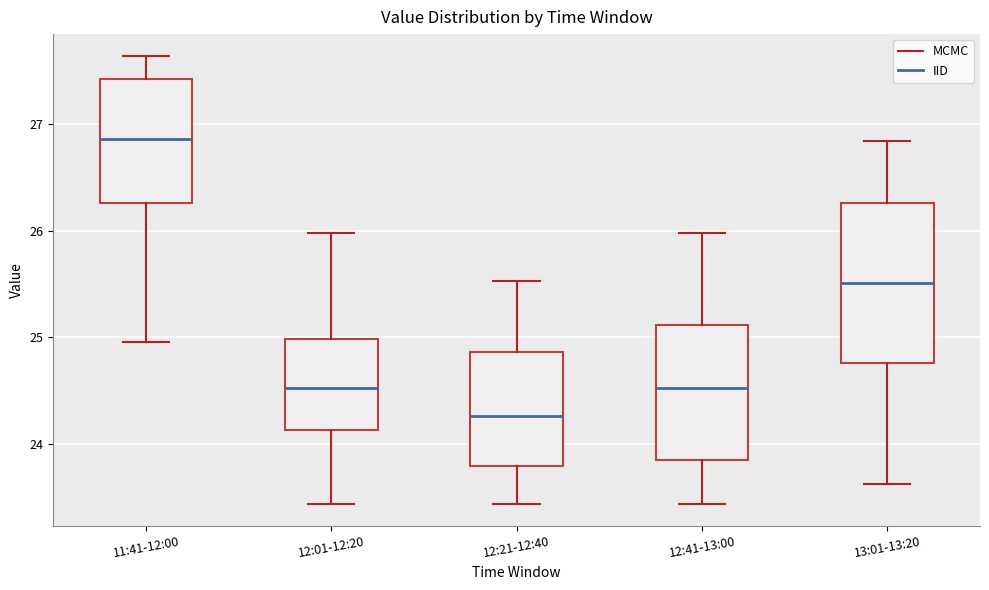

Which box is the tallest, from its lower edge to its upper edge?

13:01-13:20